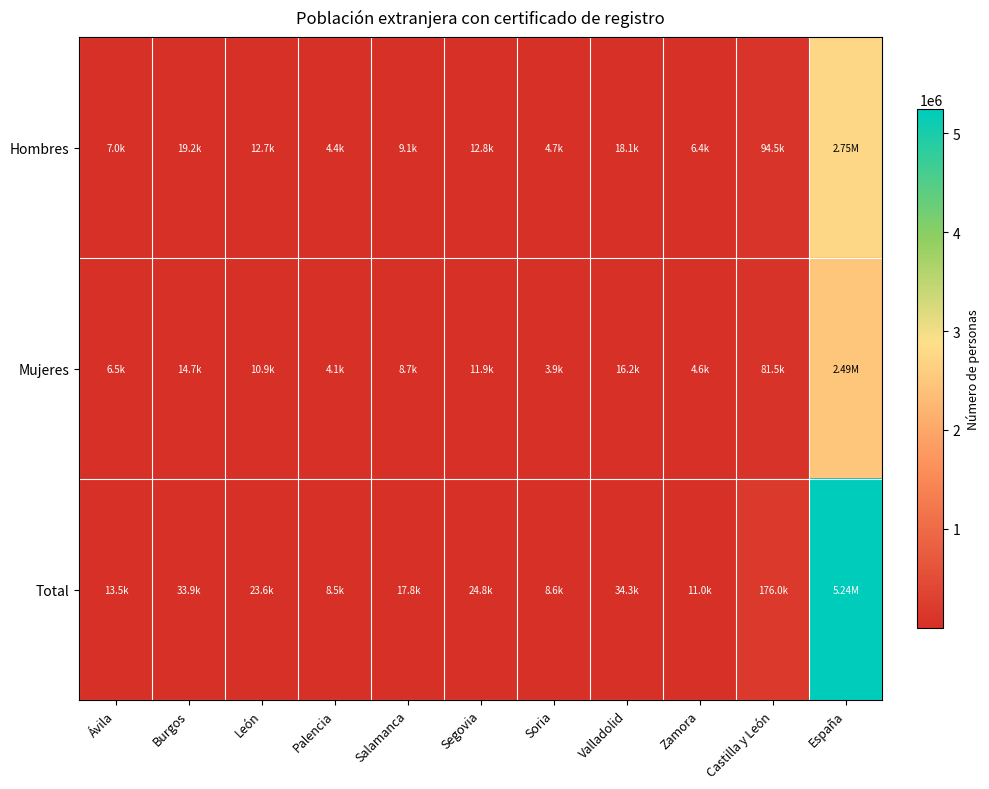

Reading left to right, list all the values displayed in this chart.

Hombres: Ávila=6988	Burgos=19214	León=12741	Palencia=4395	Salamanca=9085	Segovia=12824	Soria=4716	Valladolid=18086	Zamora=6429	Castilla y León=94478	España=2747795
Mujeres: Ávila=6525	Burgos=14674	León=10903	Palencia=4090	Salamanca=8709	Segovia=11946	Soria=3882	Valladolid=16192	Zamora=4612	Castilla y León=81533	España=2489915
Total: Ávila=13513	Burgos=33888	León=23644	Palencia=8485	Salamanca=17794	Segovia=24770	Soria=8598	Valladolid=34278	Zamora=11041	Castilla y León=176011	España=5237710